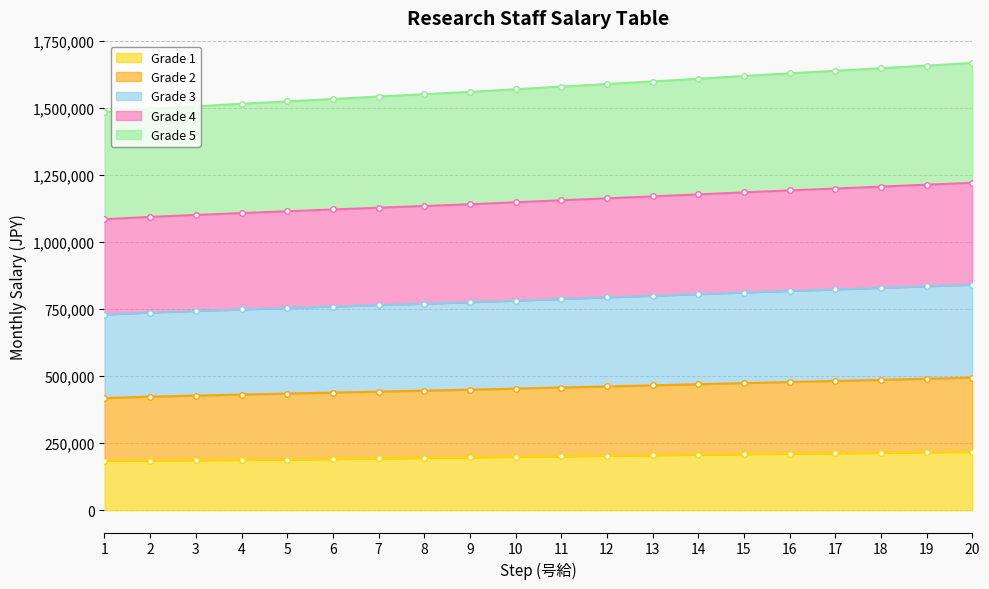

The value of Grade 1 at 17 is 212100. True or false?

True